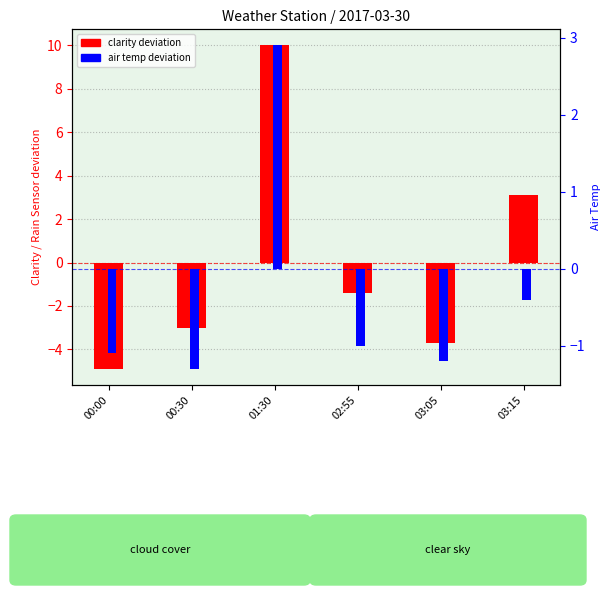

Rank the series by their average value, from lowest to highest.

air temp deviation, clarity deviation